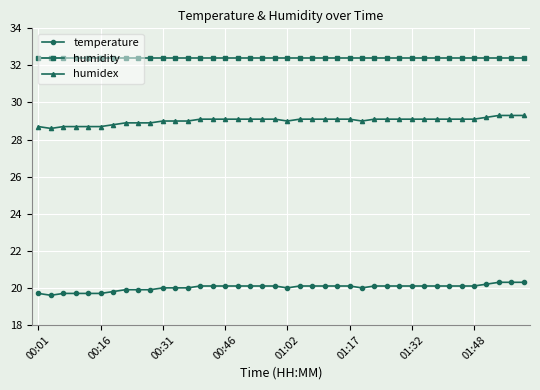

Reading right to left, what are all the values shown in this chart?

temperature: 20.3	20.3	20.3	20.2	20.1	20.1	20.1	20.1	20.1	20.1	20.1	20.1	20.1	20.0	20.1	20.1	20.1	20.1	20.1	20.0	20.1	20.1	20.1	20.1	20.1	20.1	20.1	20.0	20.0	20.0	19.9	19.9	19.9	19.8	19.7	19.7	19.7	19.7	19.6	19.7
humidity: 32.4	32.4	32.4	32.4	32.4	32.4	32.4	32.4	32.4	32.4	32.4	32.4	32.4	32.4	32.4	32.4	32.4	32.4	32.4	32.4	32.4	32.4	32.4	32.4	32.4	32.4	32.4	32.4	32.4	32.4	32.4	32.4	32.4	32.4	32.4	32.4	32.4	32.4	32.4	32.4
humidex: 29.3	29.3	29.3	29.2	29.1	29.1	29.1	29.1	29.1	29.1	29.1	29.1	29.1	29.0	29.1	29.1	29.1	29.1	29.1	29.0	29.1	29.1	29.1	29.1	29.1	29.1	29.1	29.0	29.0	29.0	28.9	28.9	28.9	28.8	28.7	28.7	28.7	28.7	28.6	28.7